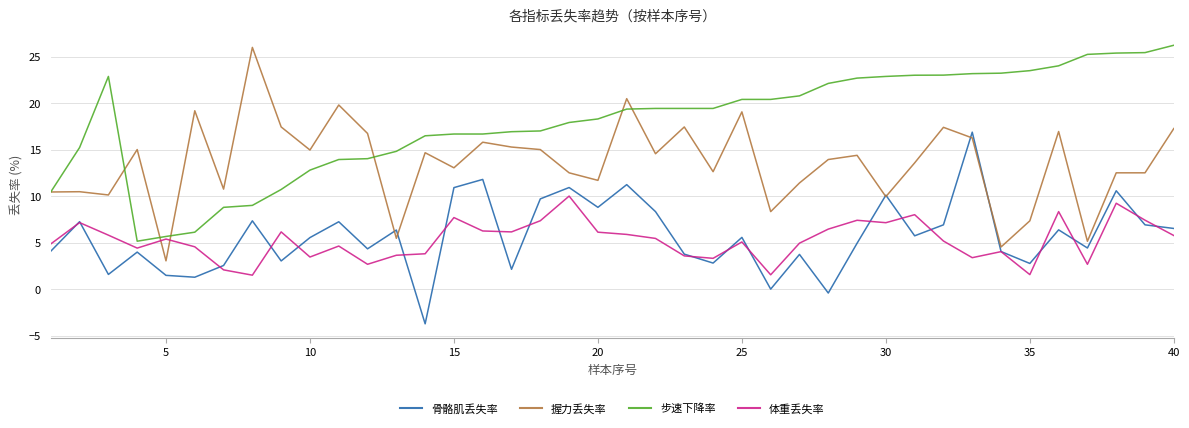

True or false: 握力丢失率 has more than 0 interior local peaks.

True